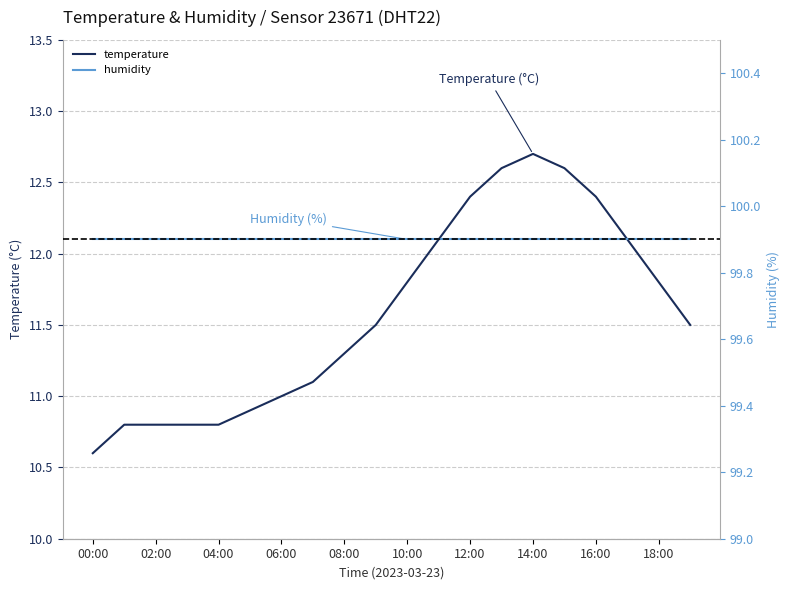

At which label does temperature reach its minimum?

00:00